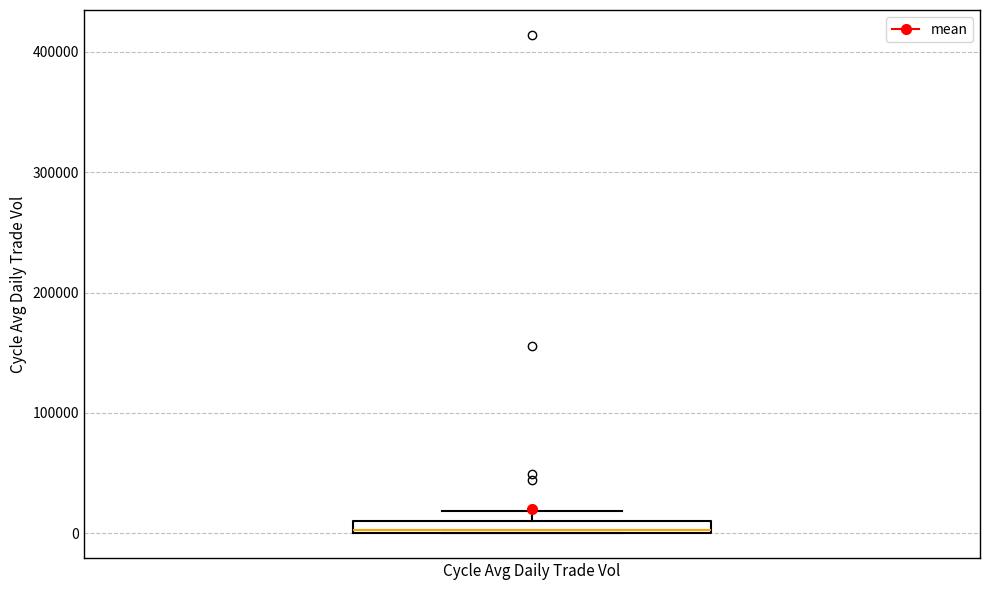

Where is the upper edge of the box for Cycle Avg Daily Trade Vol on the y-axis? The values are not printed on the chart, so give them approximately, as read against the axis.

10000